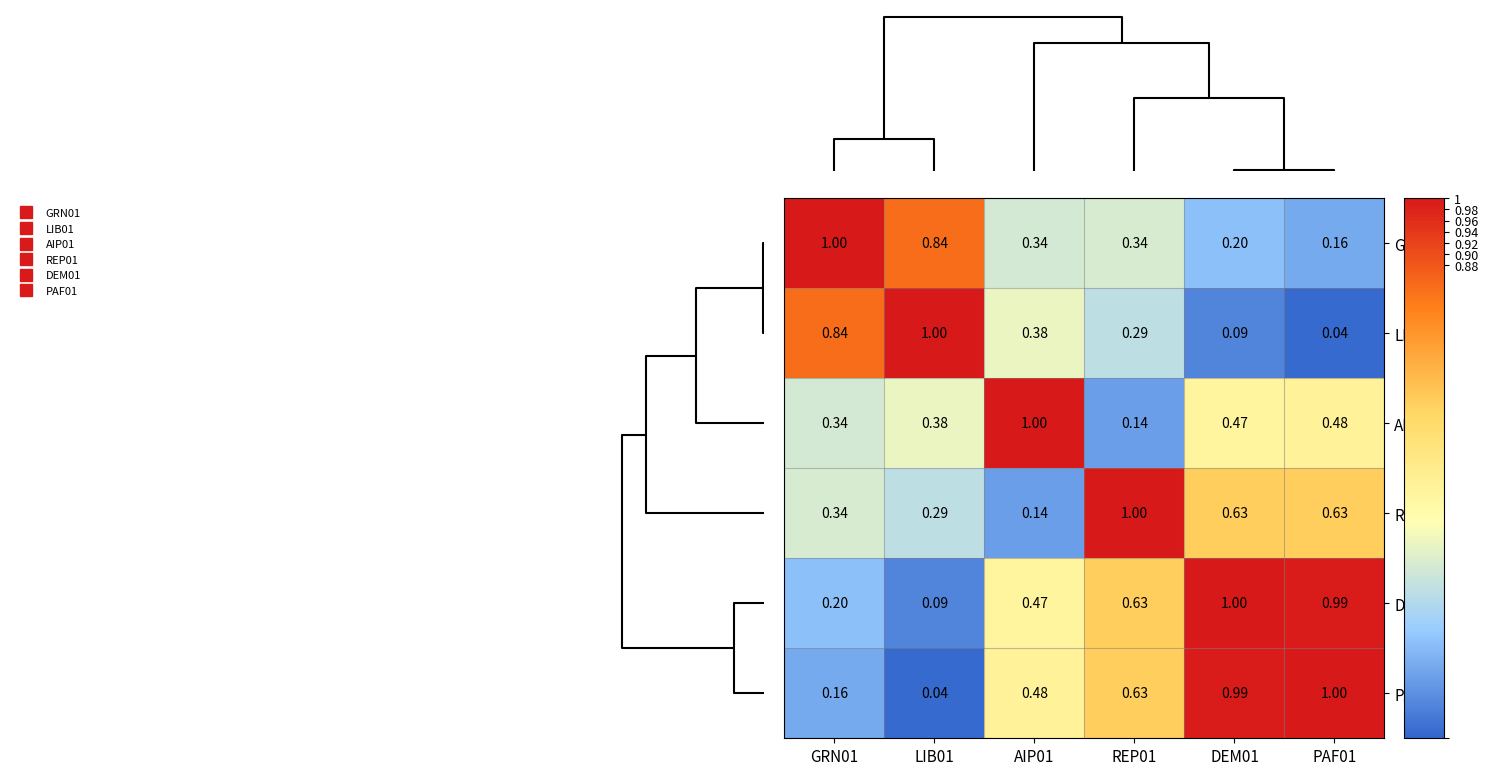

Which series has the largest total across all categories?

DEM01